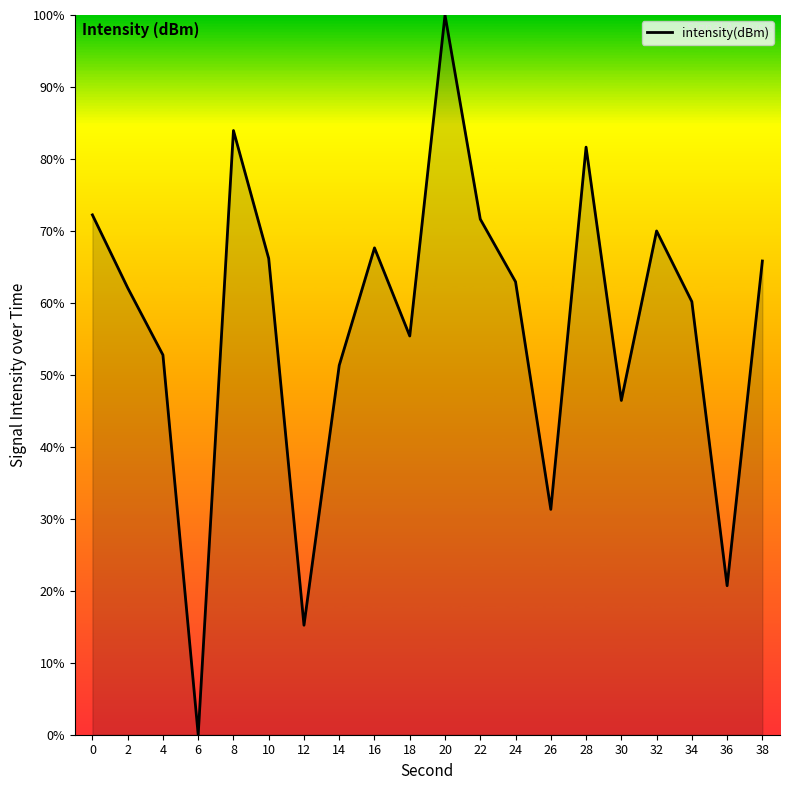

What is the ratio of the value at 32 to the value at 0?

1.0